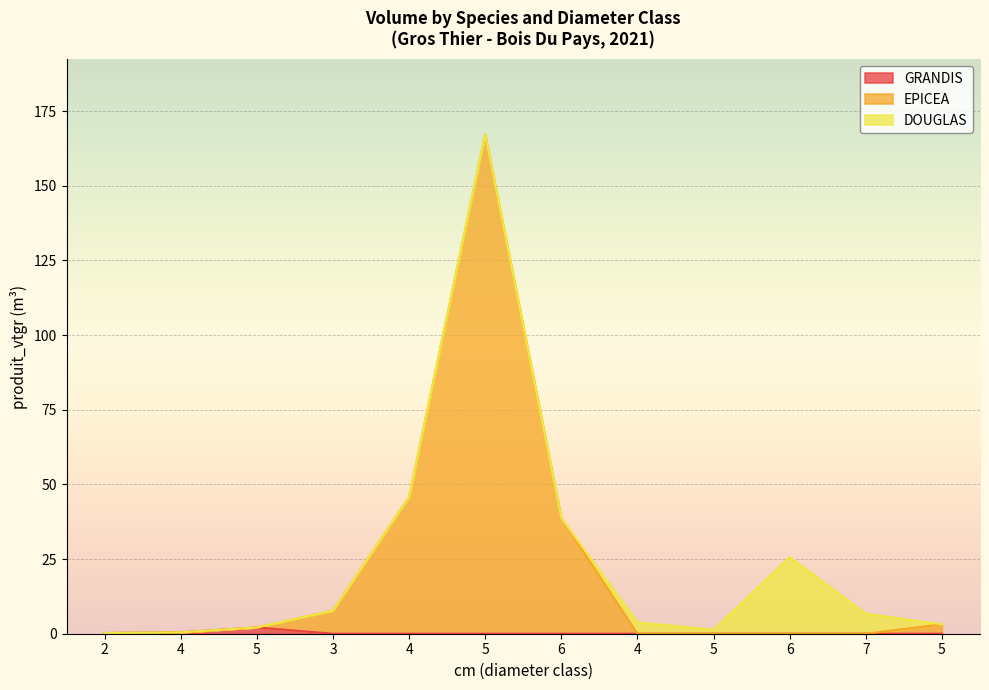

Which series has the largest total across all categories?

EPICEA